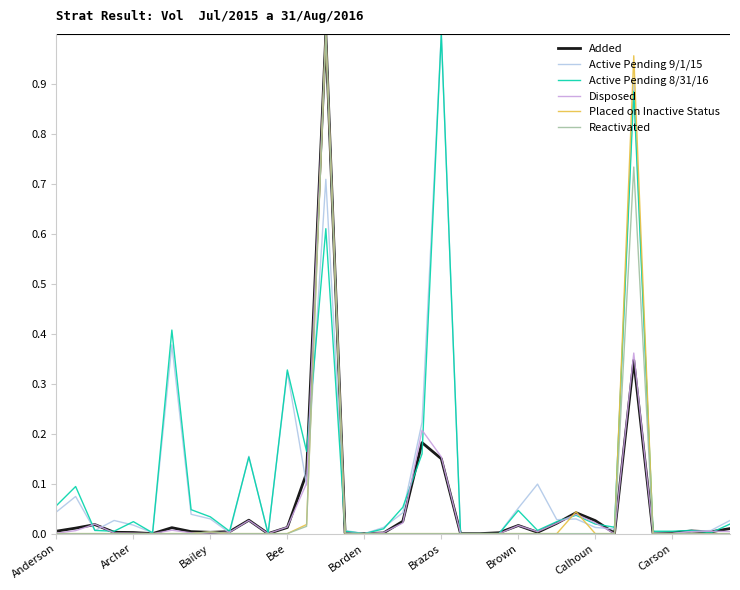

Which series has the largest total across all categories?

Active Pending 9/1/15